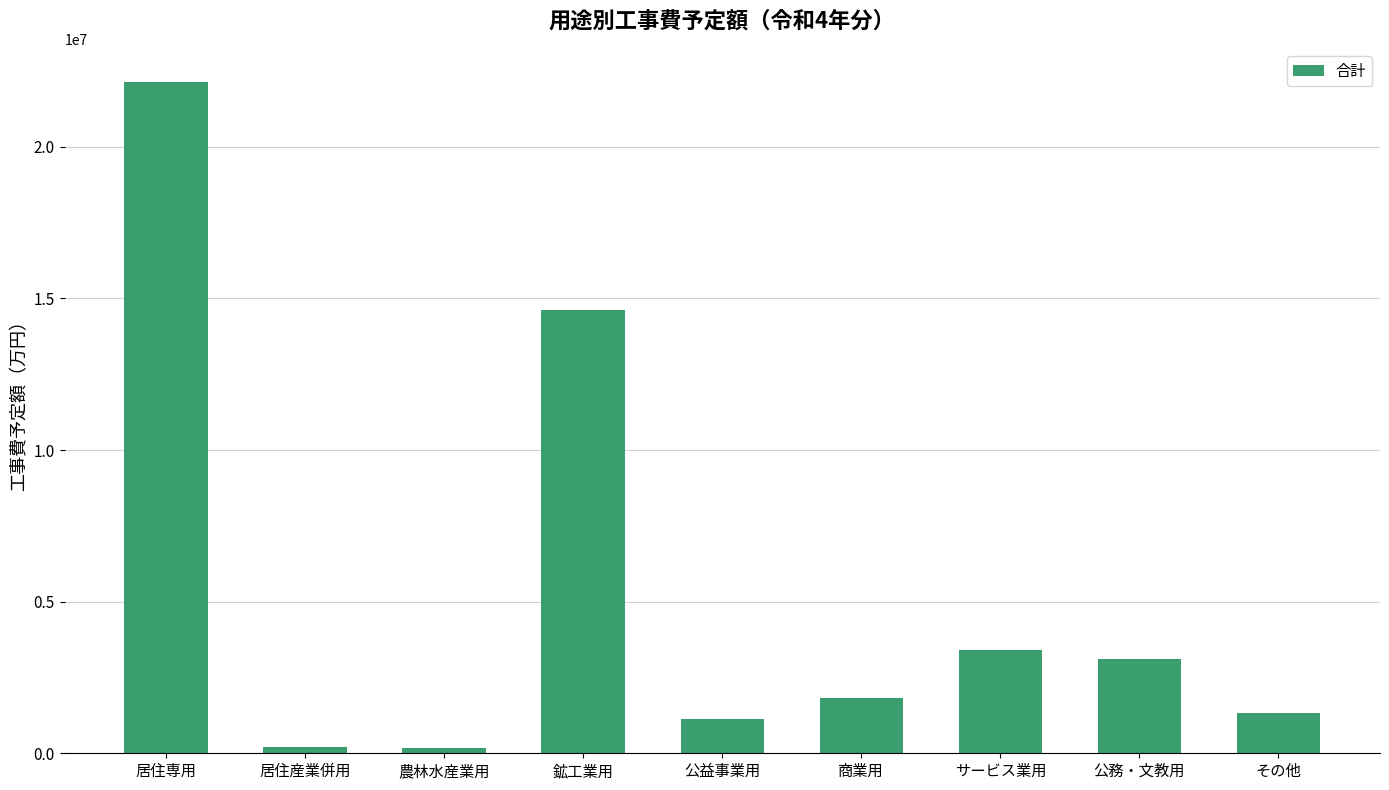

What is the label of the 4th bar from the right?

商業用